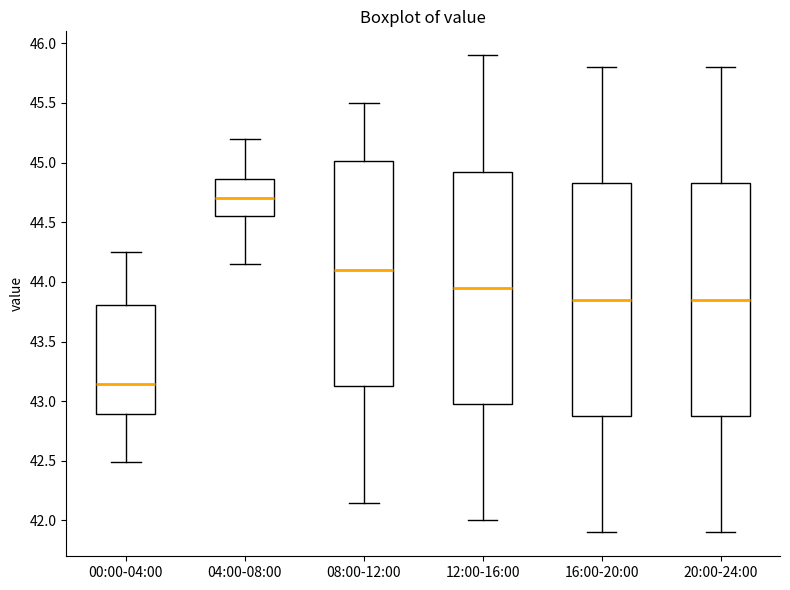

Which box's median line is the lowest?

00:00-04:00